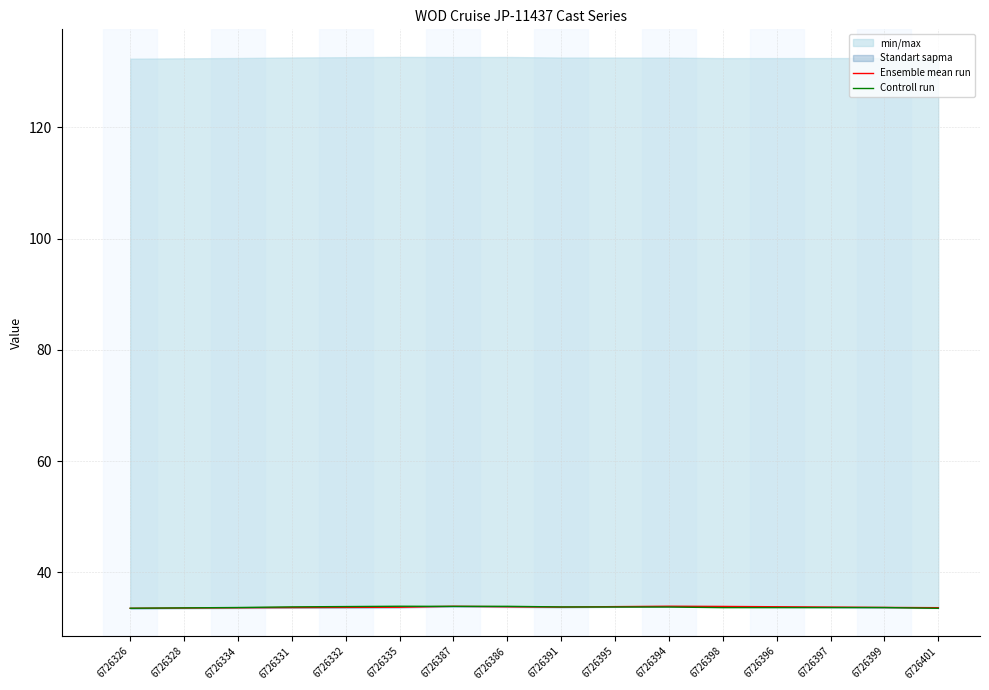

What is the sum of all Controll run values?

539.7